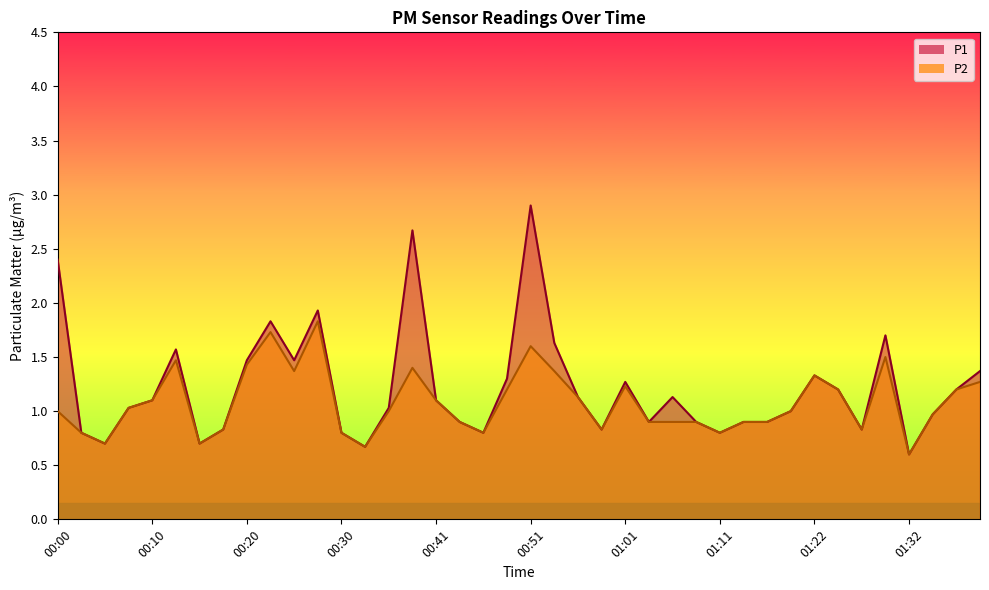

Which has a higher value, 01:06 or 01:11?

01:06